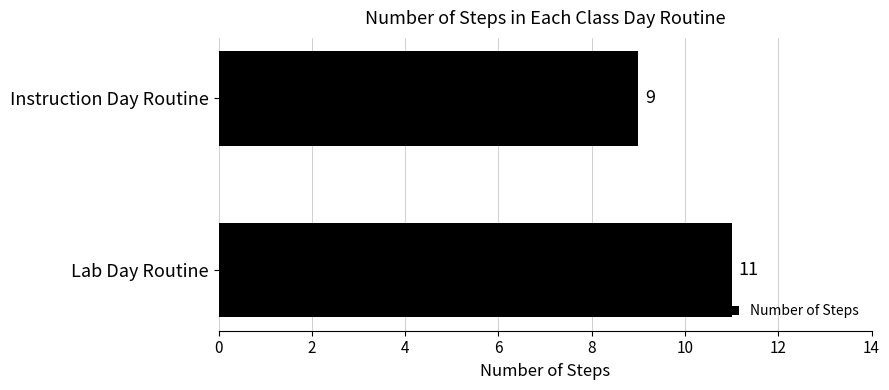

True or false: the data shows 11 at Lab Day Routine.

True